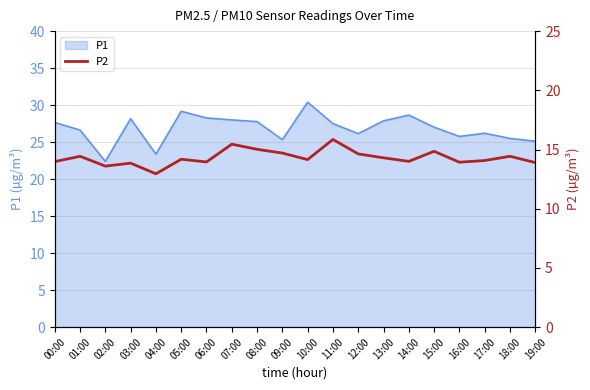

True or false: P1 has a value of 37.8 at 07:00.

False